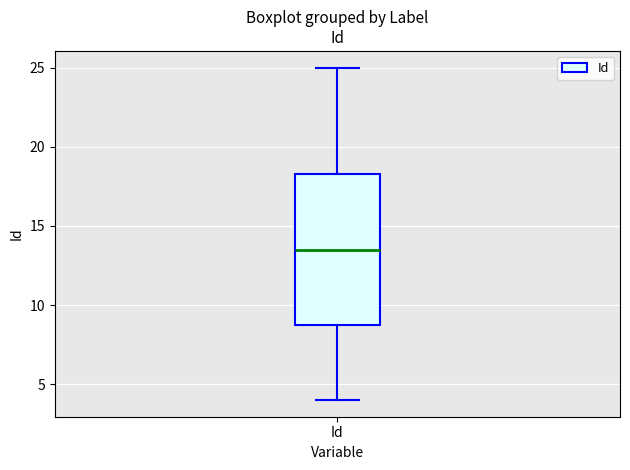

Read this box plot against the y-axis: the position of the median line, the range covered by the box, and the ends of both whiskers. The values are not printed on the chart, so give them approximately, as read against the axis.

median 13.5, box 9.0 to 18.5, whiskers 4.0 to 25.0